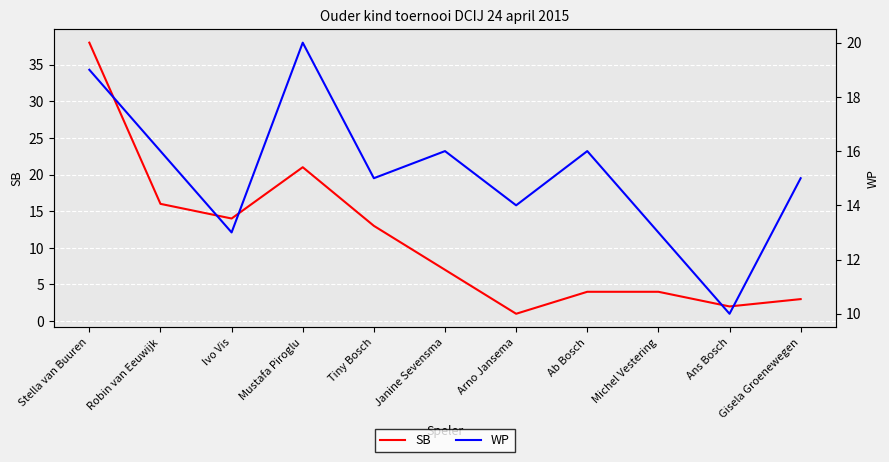

What value does the SB series have at Janine Sevensma, to the nearest 5?

5